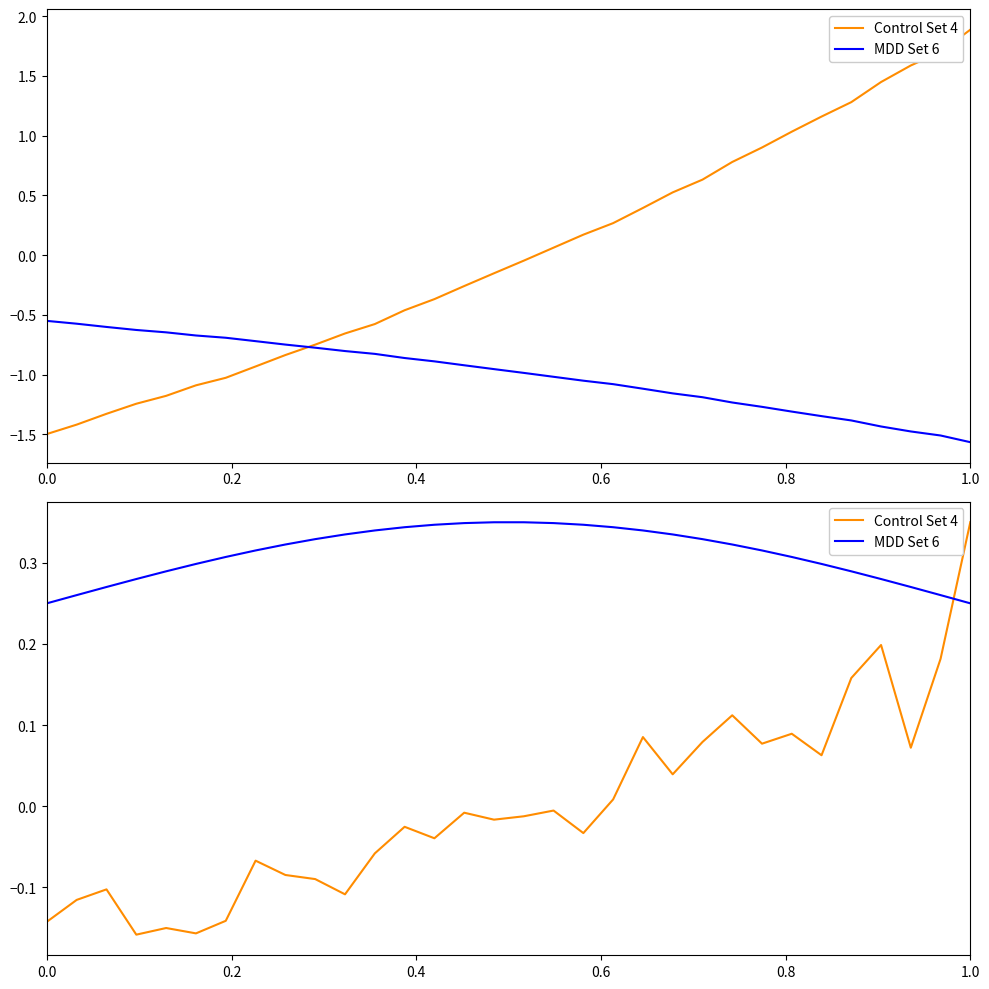

True or false: MDD Set 6 has more than 2 interior local peaks.

False